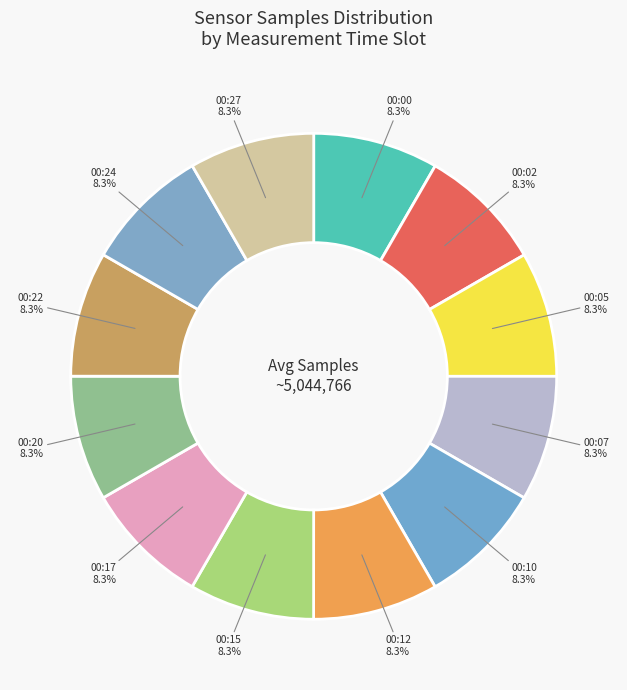

What is the ratio of the value at 00:24 to the value at 00:05?

1.0